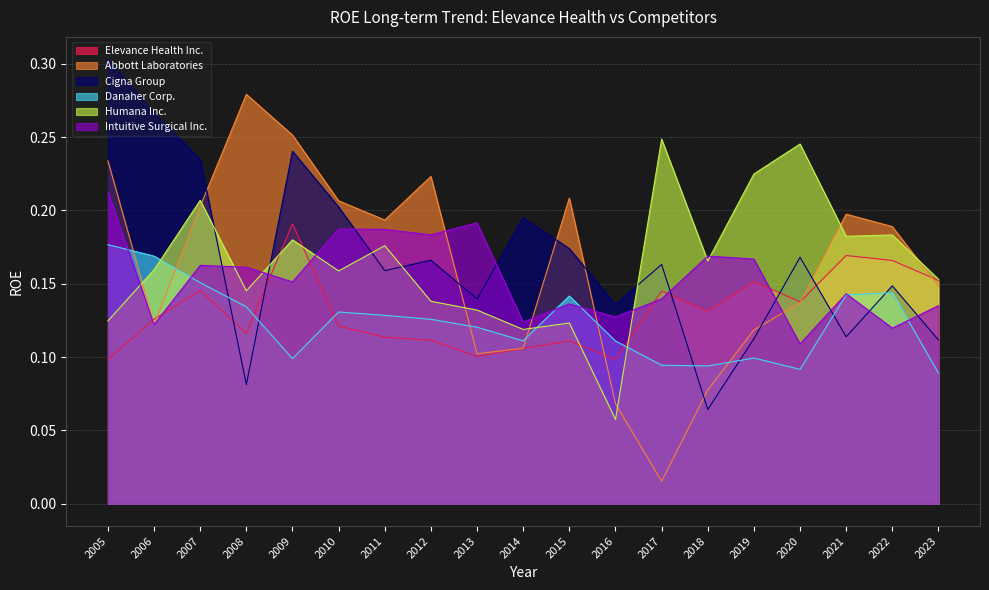

What is the minimum value for Humana Inc.?

0.1